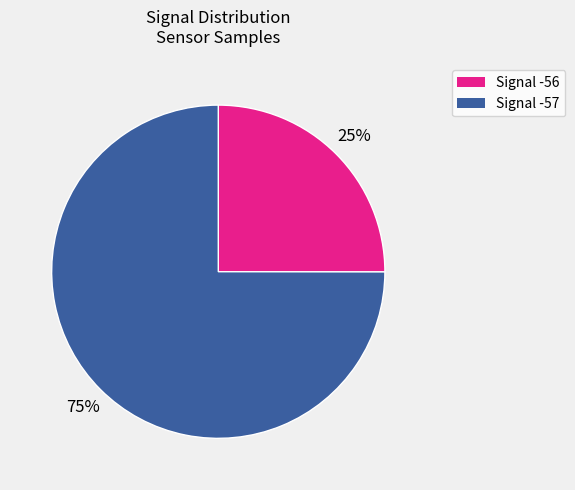

To the nearest percent, what is the average slice percentage?

50%